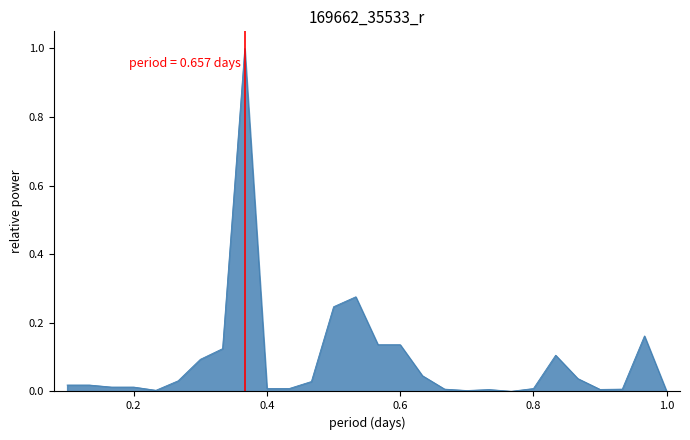

What is the greatest value displayed?

1.0